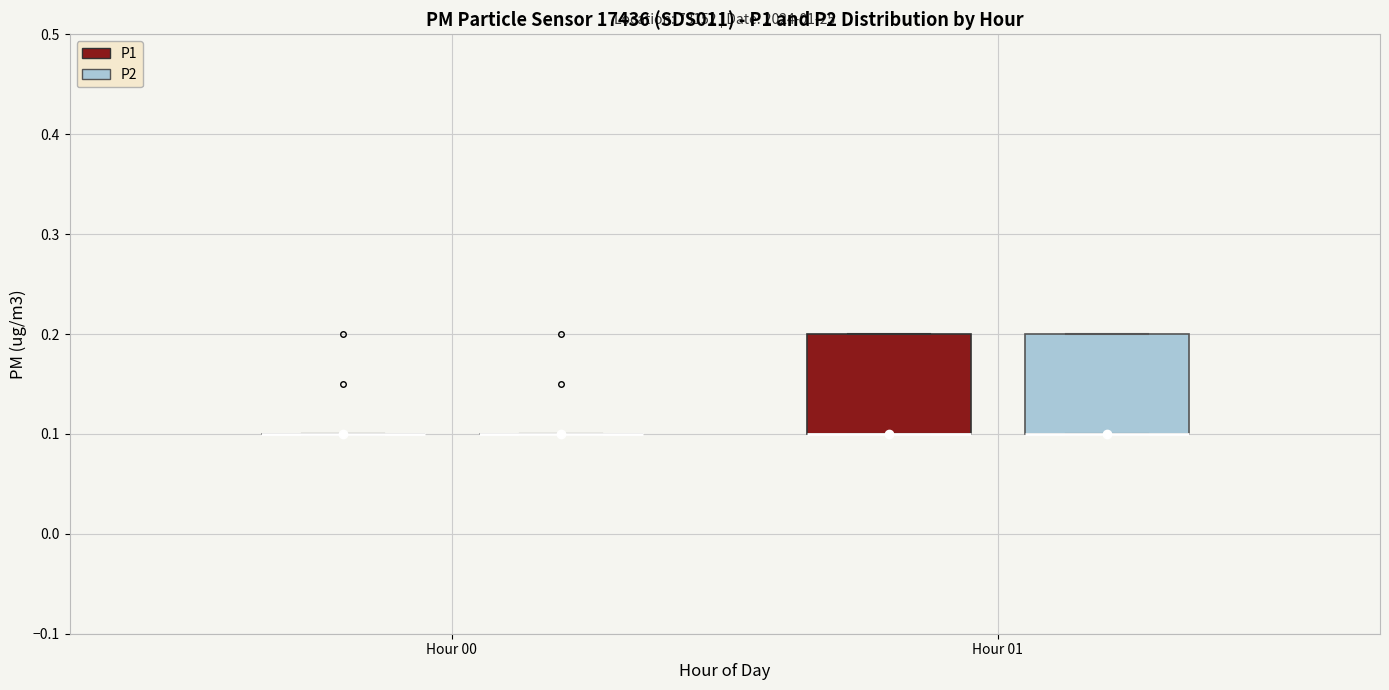

Reading left to right, transcribe this box plot: for each box, give where its median line is, the range the box spans, and where its two whiskers end, as read against the y-axis. The values are not printed on the chart, so give them approximately, as read against the axis.

Hour 00 (P1): box collapsed to a line at 0.1, whiskers 0.1 to 0.1
Hour 00 (P2): box collapsed to a line at 0.1, whiskers 0.1 to 0.1
Hour 01 (P1): median 0.1 (drawn on the box's lower edge), box 0.1 to 0.2, whiskers 0.1 to 0.2
Hour 01 (P2): median 0.1 (drawn on the box's lower edge), box 0.1 to 0.2, whiskers 0.1 to 0.2